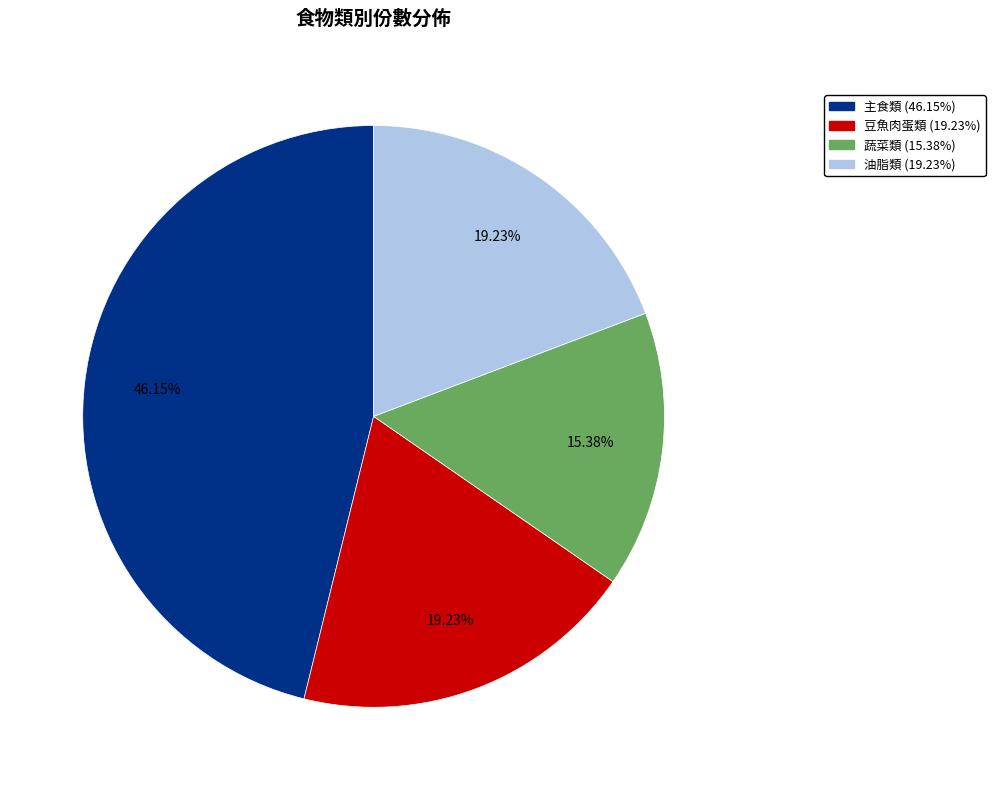

Count the number of slices in the pie.

4